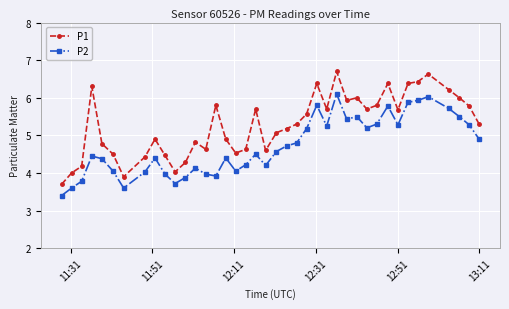

True or false: P1 and P2 cross at least once.

False